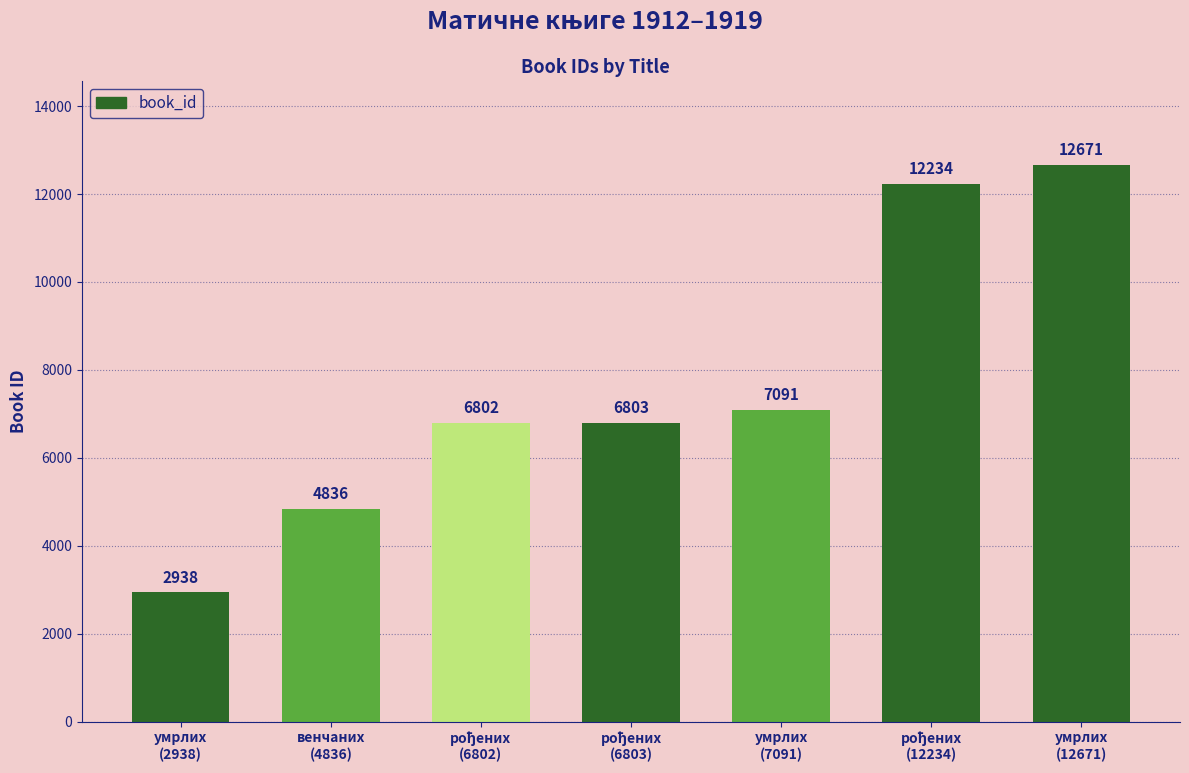

What is the value of the 4th bar from the left?

6803